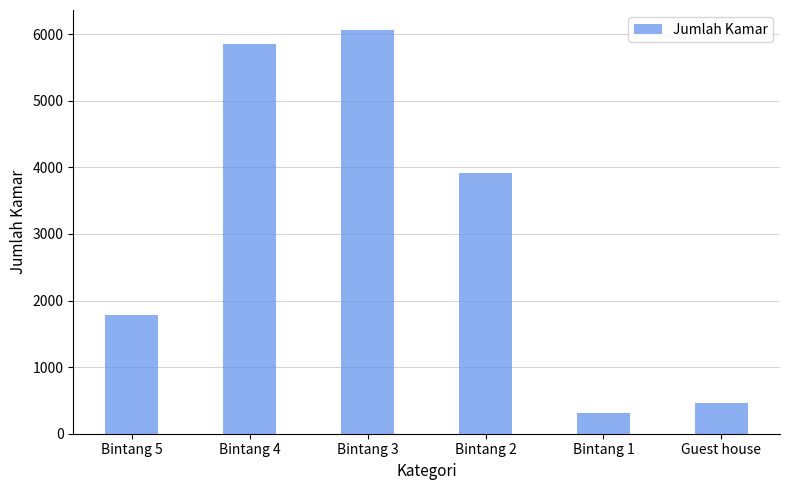

Rank the categories by value from highest to lowest.

Bintang 3, Bintang 4, Bintang 2, Bintang 5, Guest house, Bintang 1